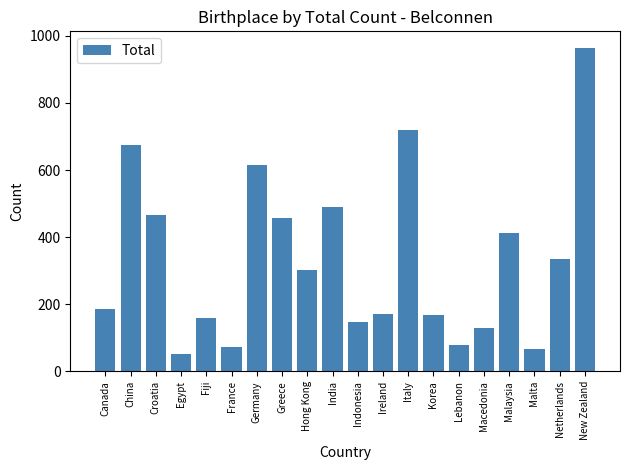

What is the label of the 18th bar from the left?

Malta